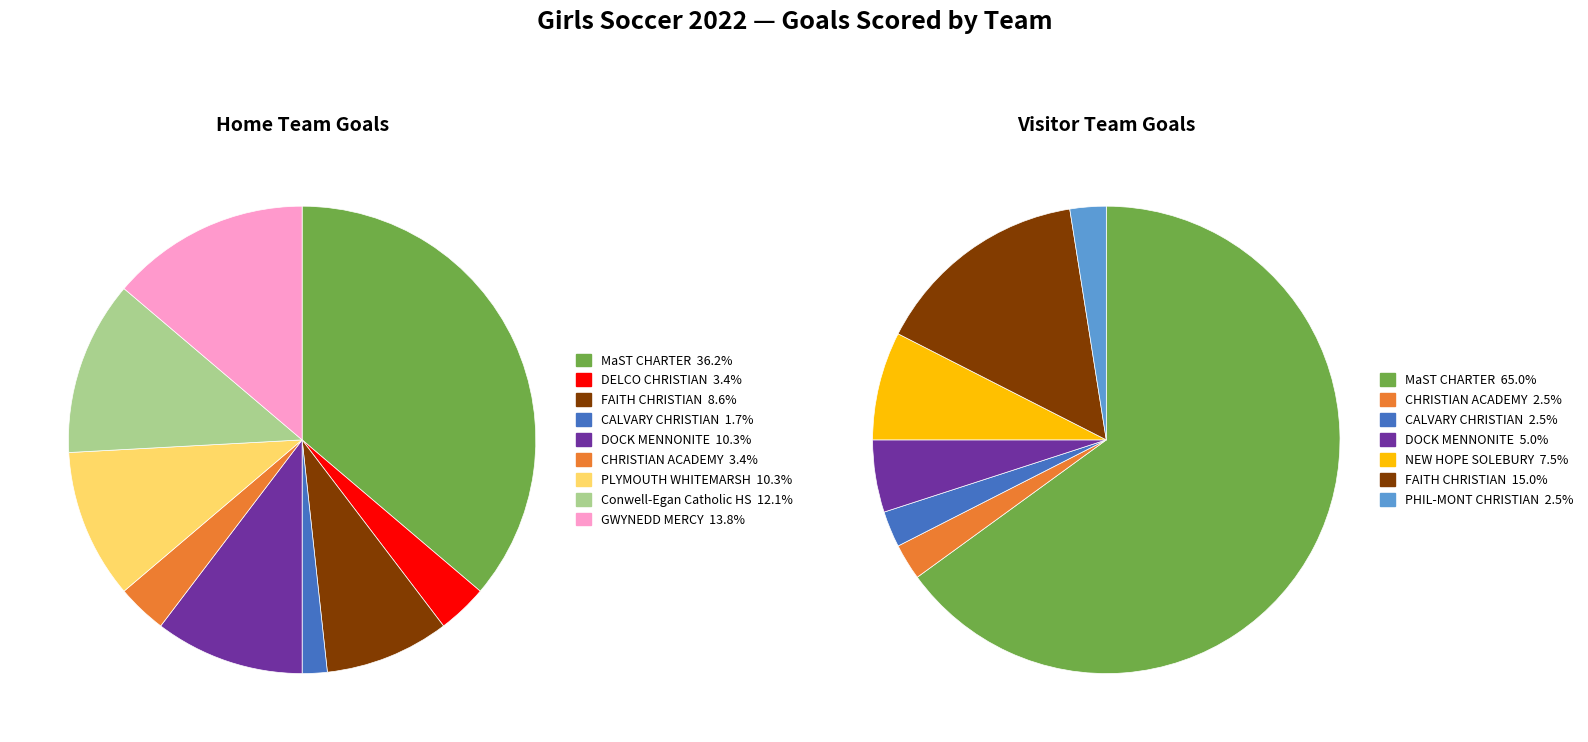

The 10 slice represents 28% of the pie. True or false?

False